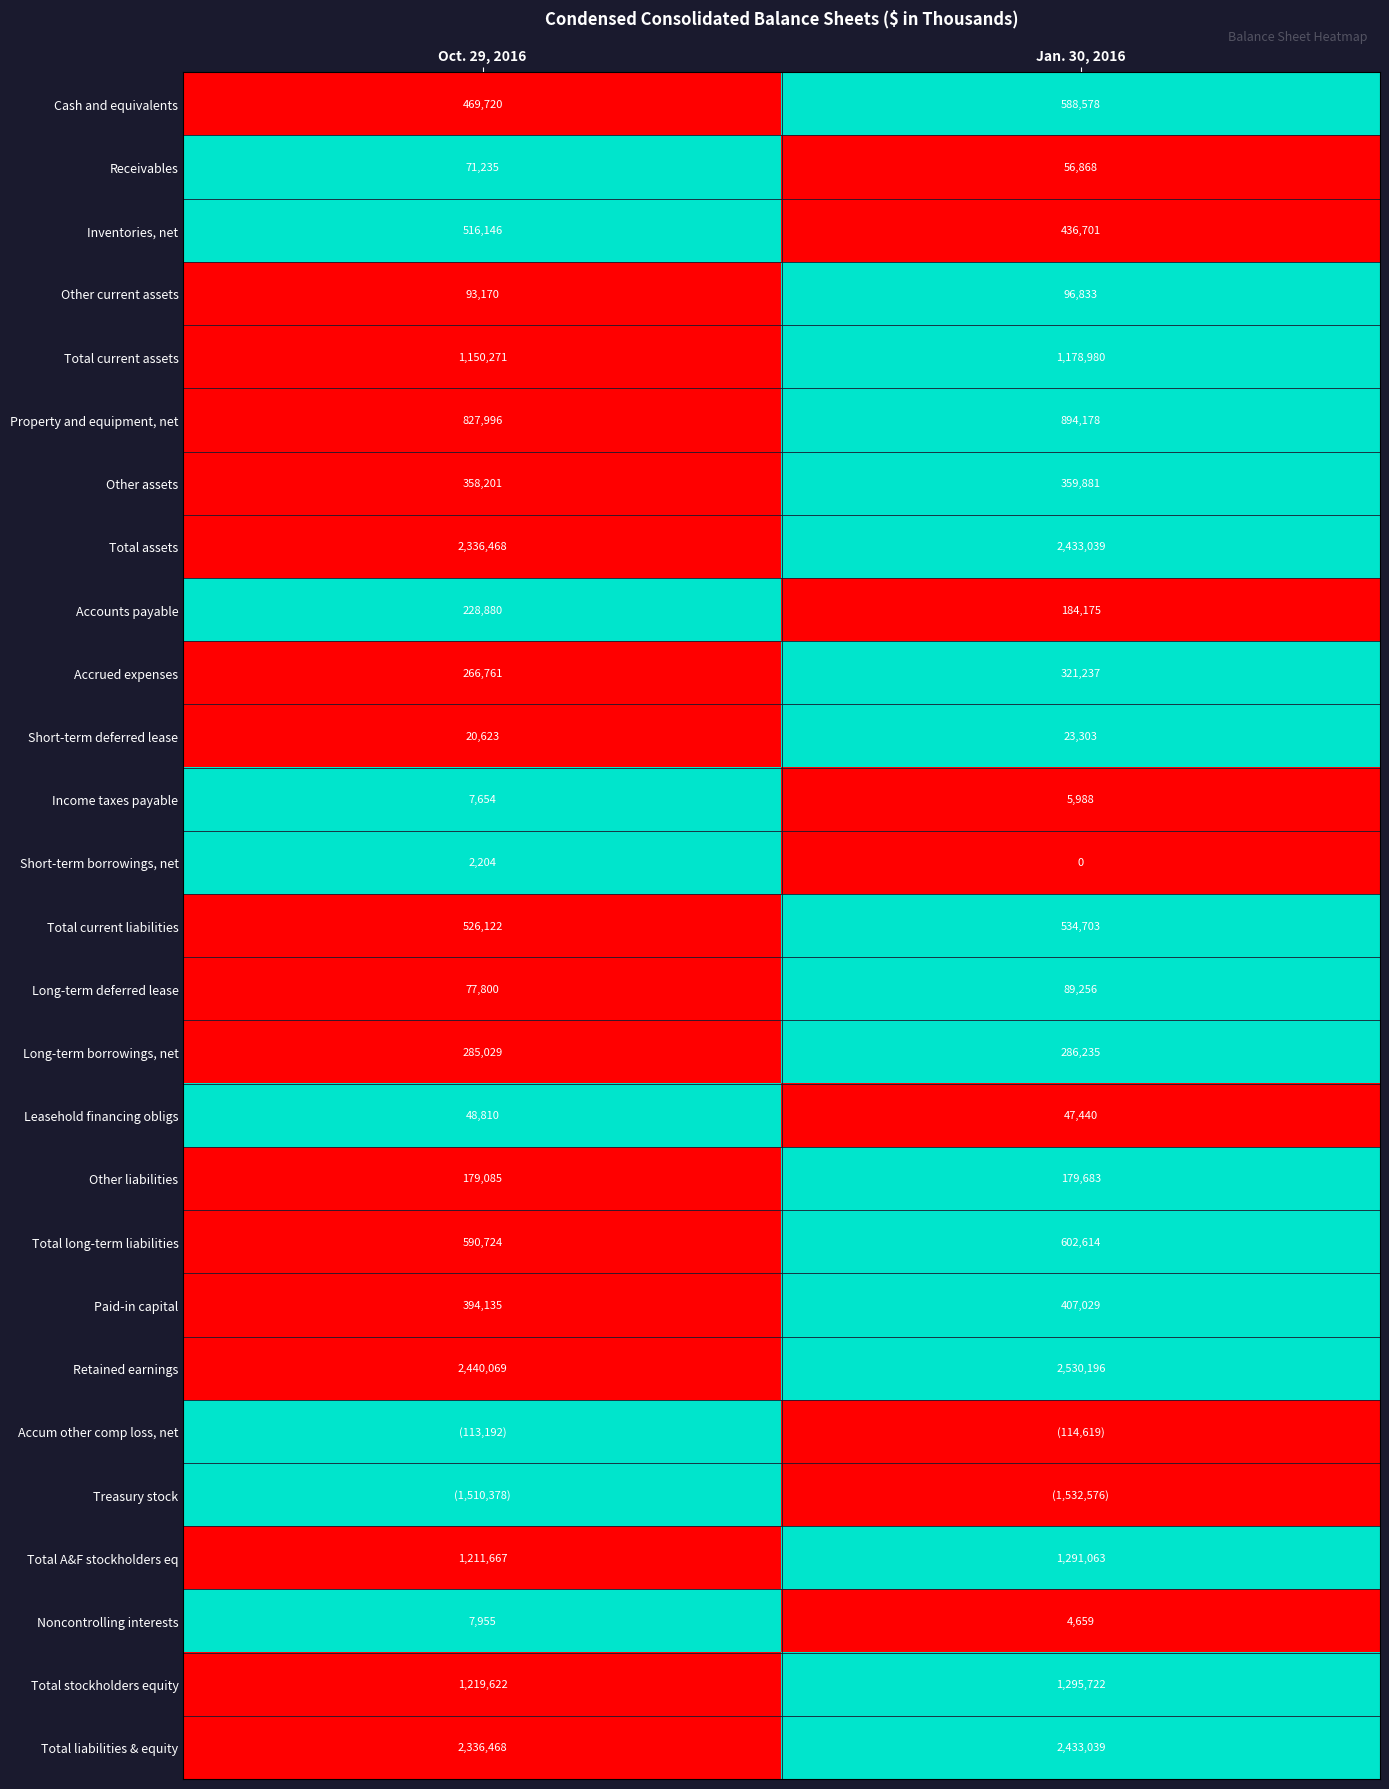

Rank the categories by Total stockholders equity value from highest to lowest.

Jan. 30, 2016, Oct. 29, 2016